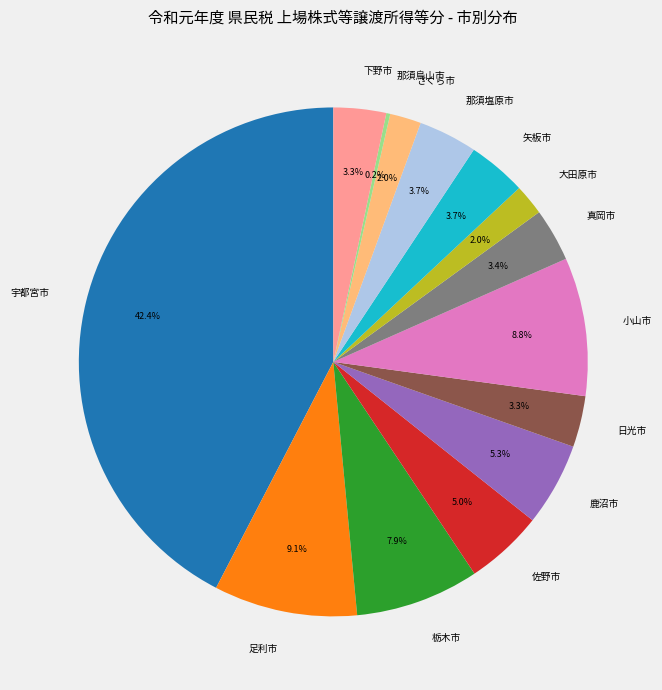

Between 小山市 and 宇都宮市, which is larger?

宇都宮市